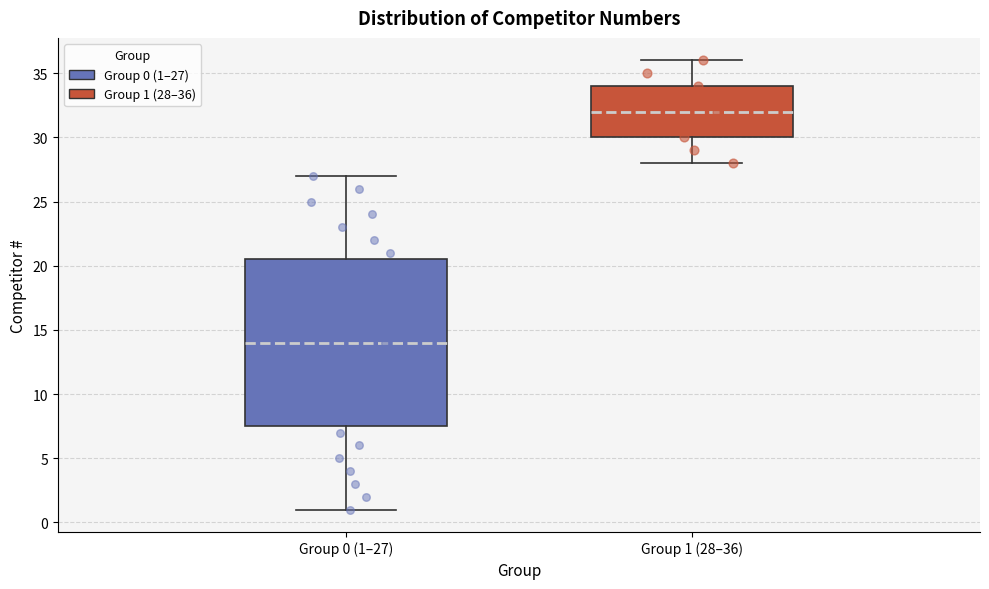

Reading left to right, transcribe this box plot: for each box, give where its median line is, the range the box spans, and where its two whiskers end, as read against the y-axis. The values are not printed on the chart, so give them approximately, as read against the axis.

Group 0 (1–27): median 14.0, box 7.5 to 20.5, whiskers 1.0 to 27.0
Group 1 (28–36): median 32.0, box 30.0 to 34.0, whiskers 28.0 to 36.0